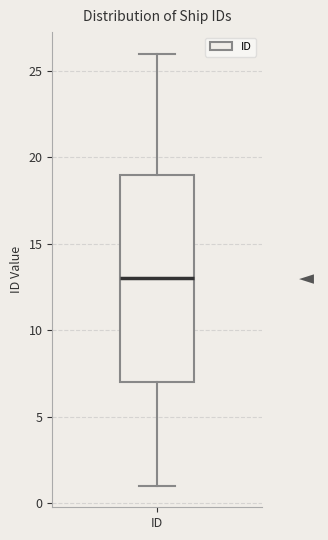

Where is the lower edge of the box for ID on the y-axis? The values are not printed on the chart, so give them approximately, as read against the axis.

7